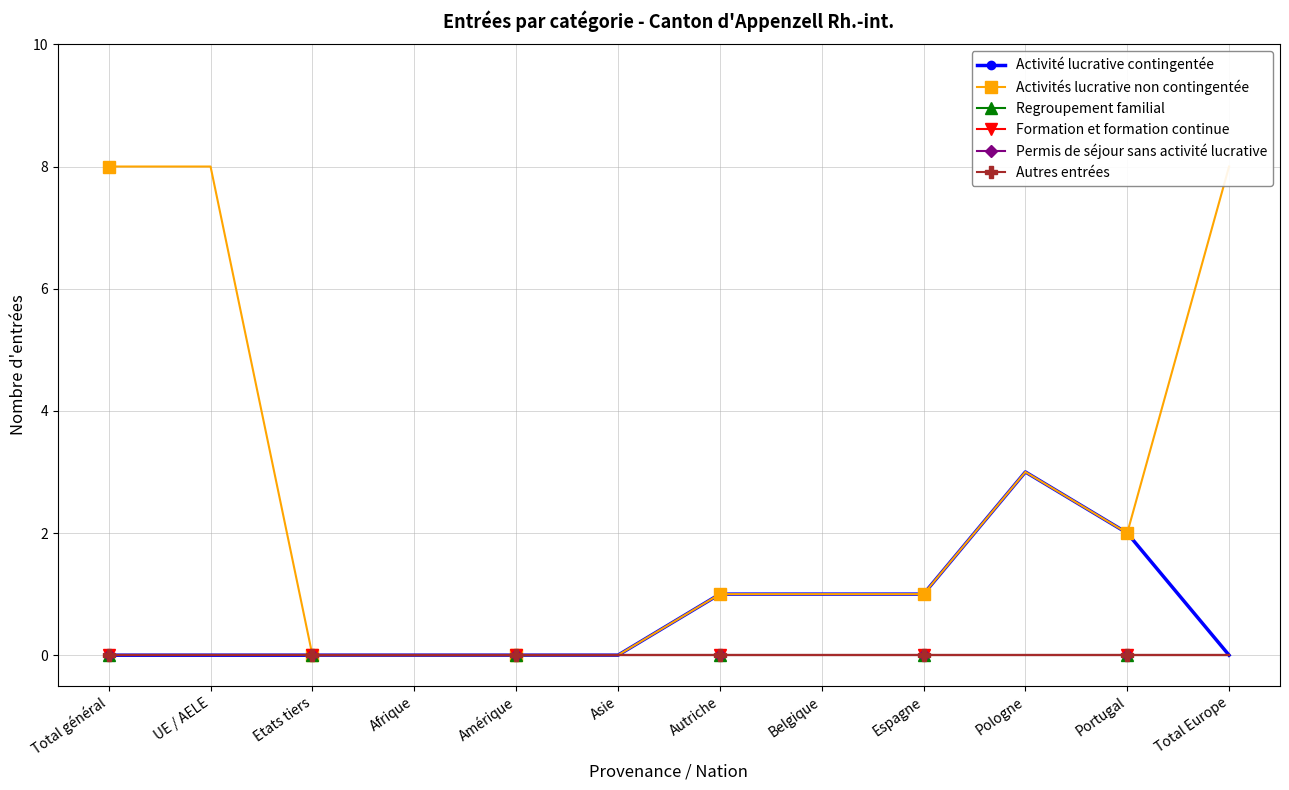

Which series has the largest range (max minus min)?

Activités lucrative non contingentée